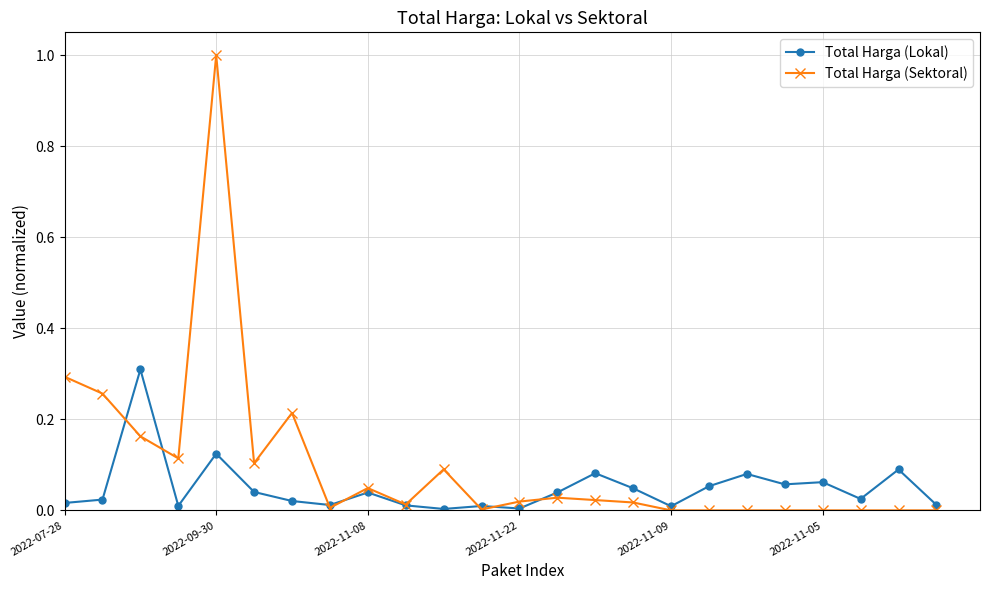

List the series in order of their overall mean, lowest first.

Total Harga (Lokal), Total Harga (Sektoral)